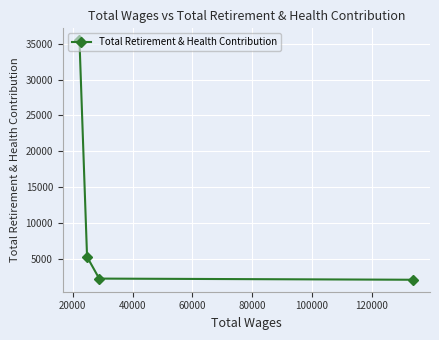

What is the value of the 2nd point from the left?

5261